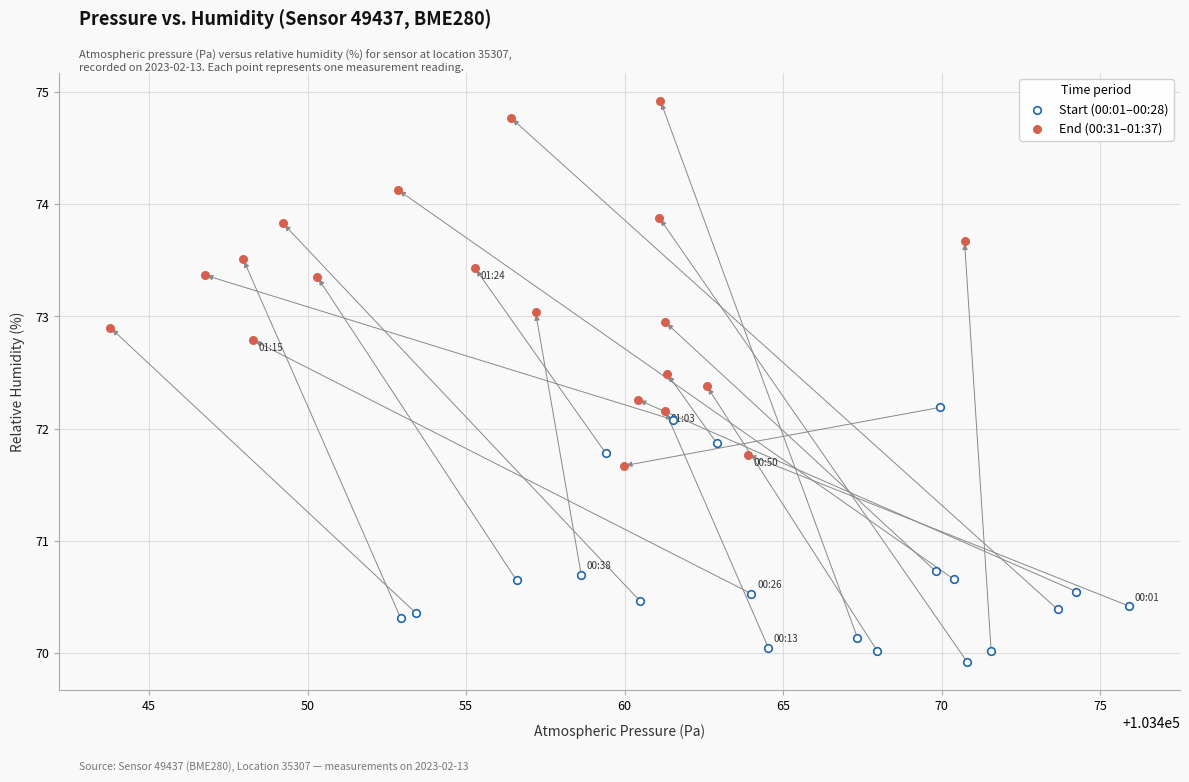

Which series contains the highest Y value?

End (00:31–01:37)